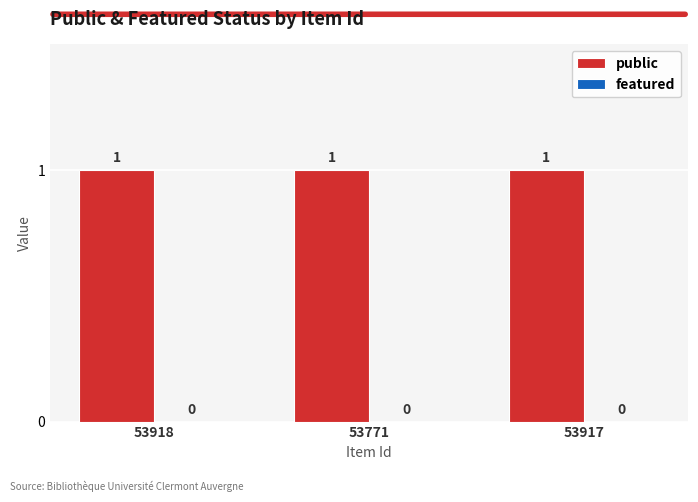

What is the label of the 3rd bar from the right?

53918